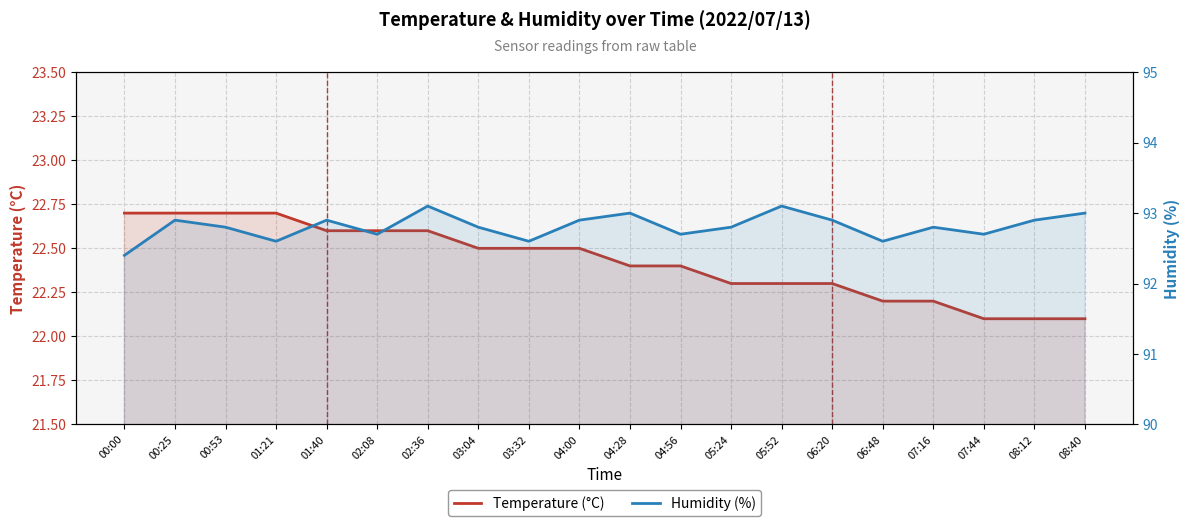

What is the difference between the Humidity (%) values at 00:00 and 00:25?

0.5